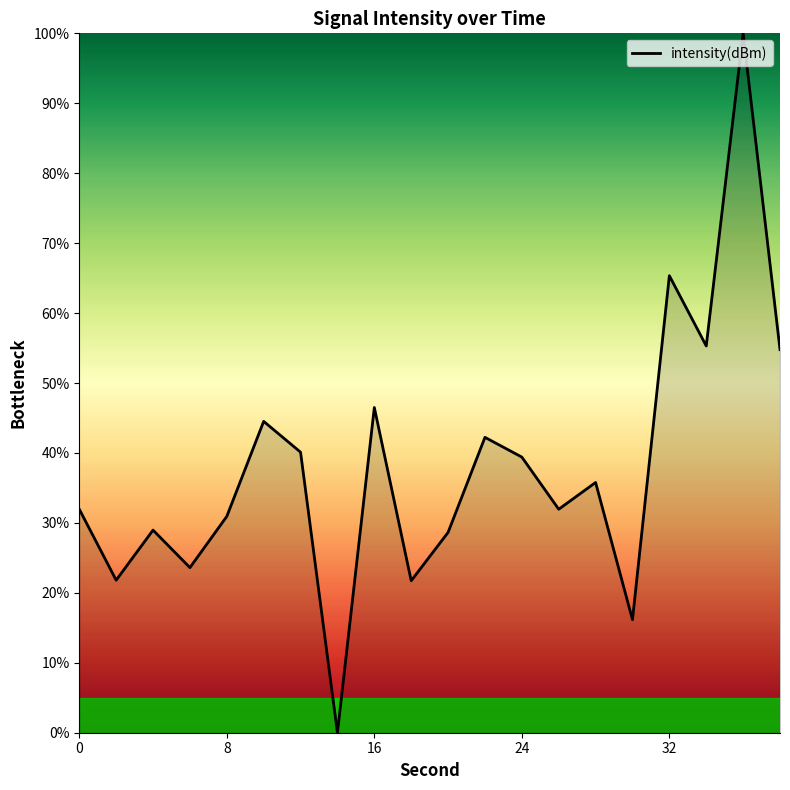

What is the greatest value displayed?

100.0